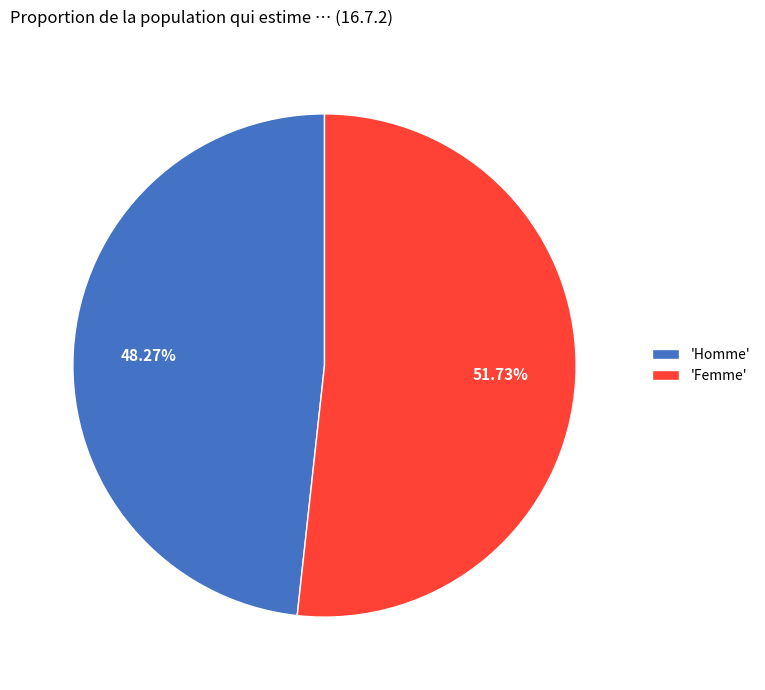

What is the smallest slice in the pie chart?

'Homme'